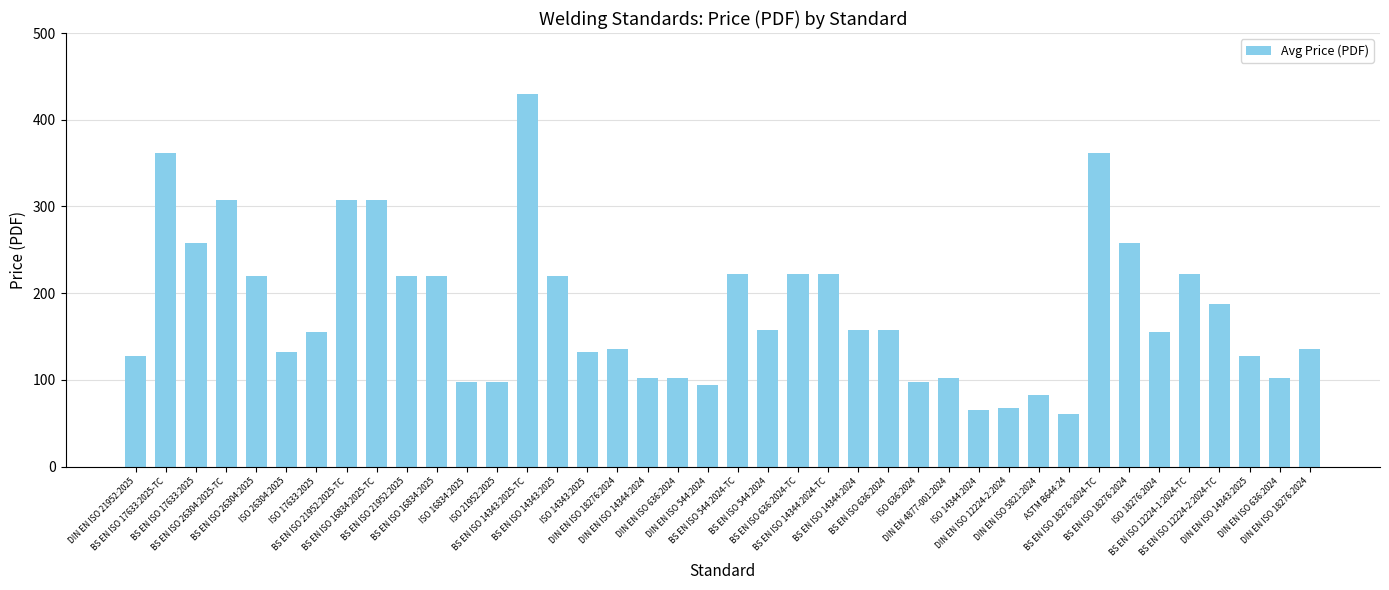

Are the bars horizontal?

No